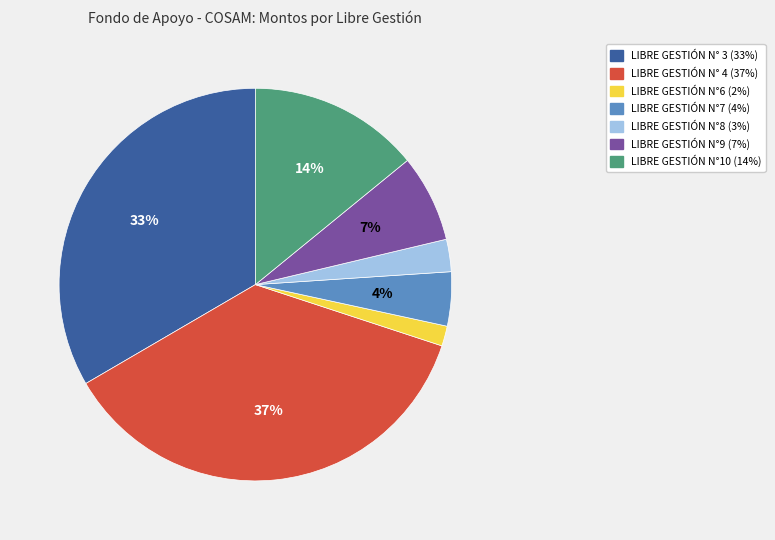

Is LIBRE GESTIÓN N°10 the majority of the pie?

No